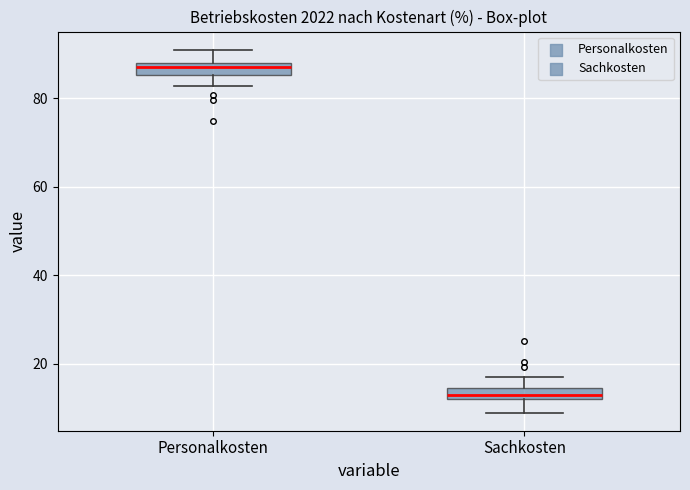

Which box has the lowest median line?

Sachkosten